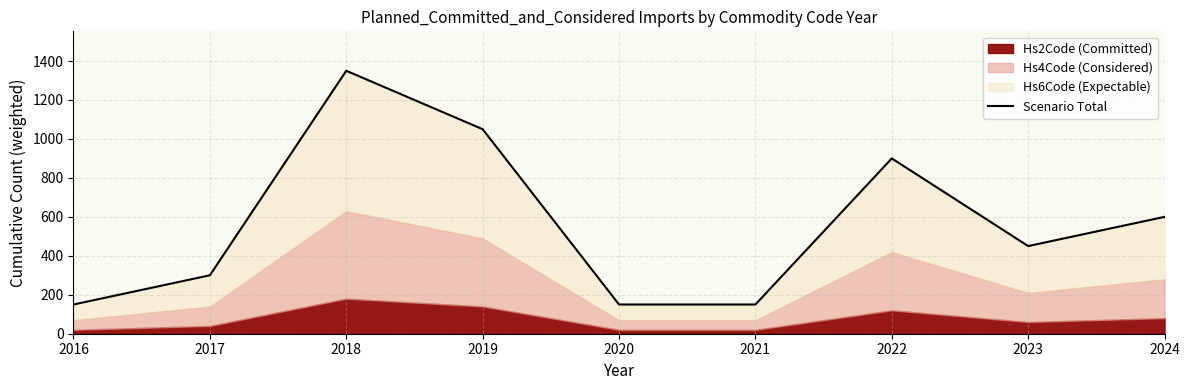

What is the maximum value shown in the chart?

1350